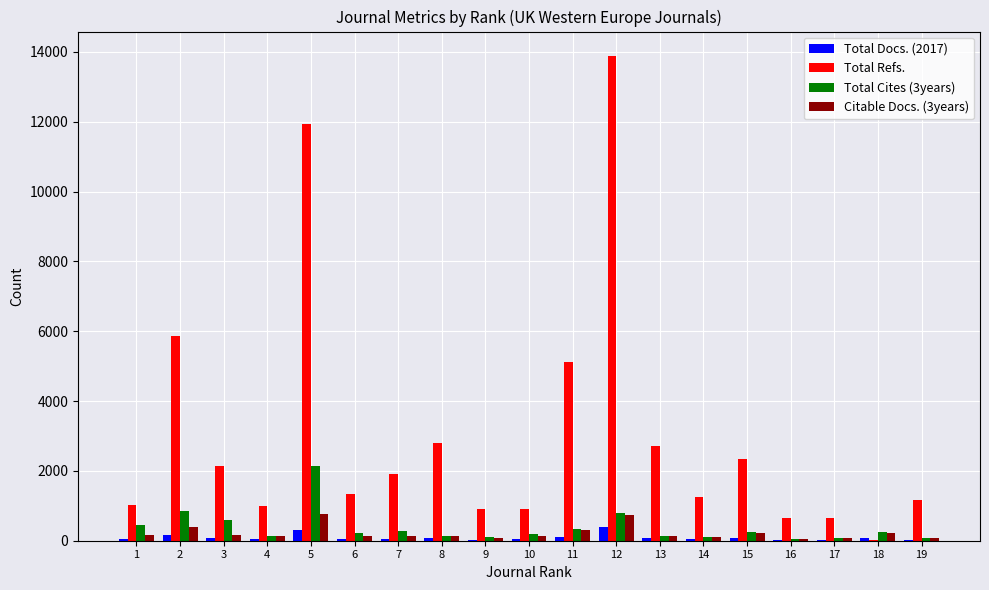

Which series has the largest total across all categories?

Total Refs.